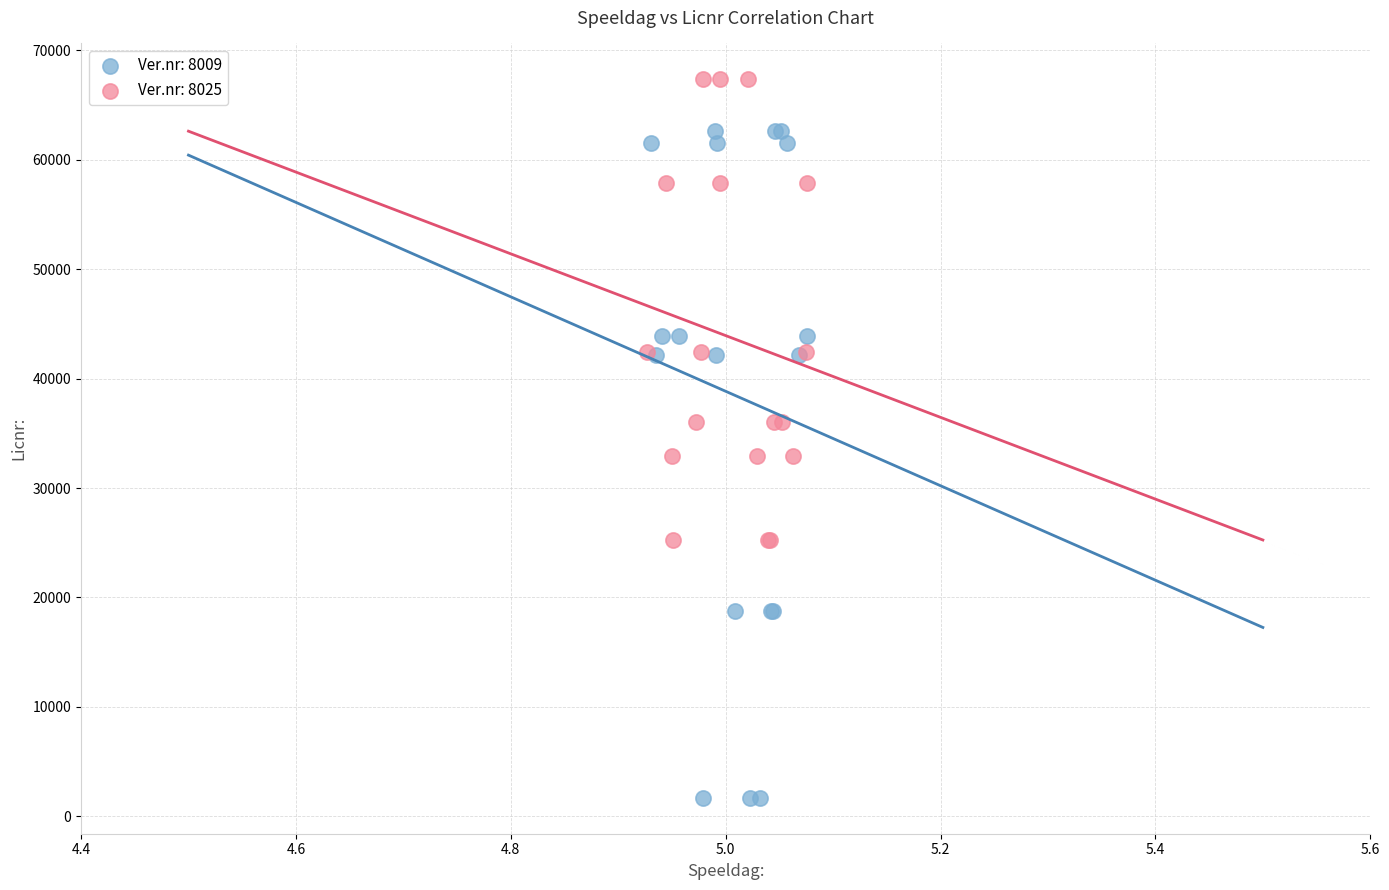

Which series contains the lowest Y value?

Ver.nr: 8009